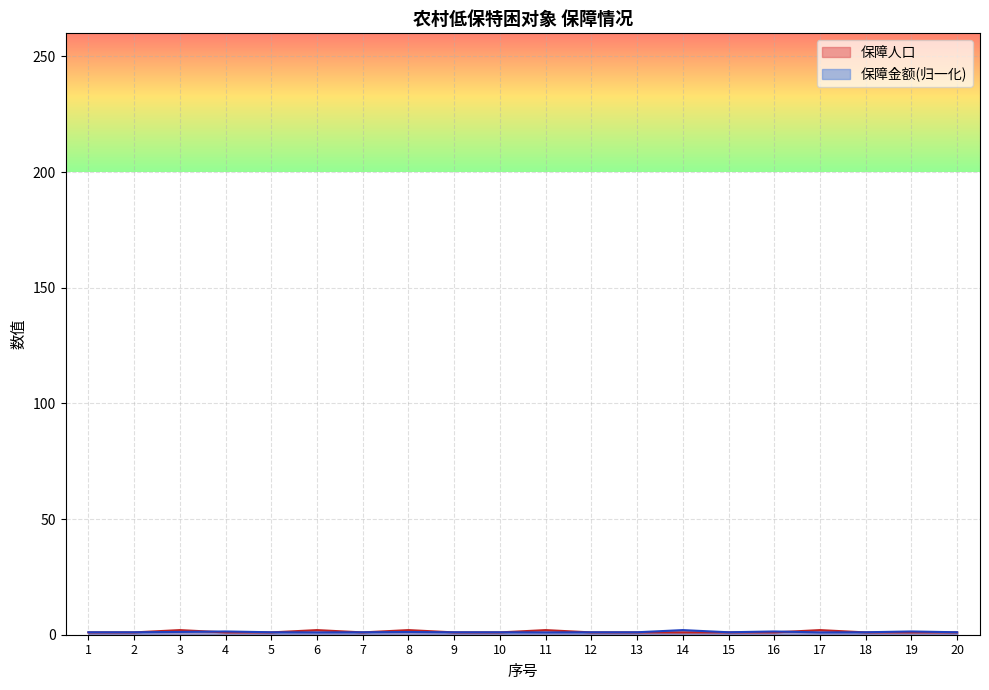

At which category does 保障金额 reach its first local valley?

6